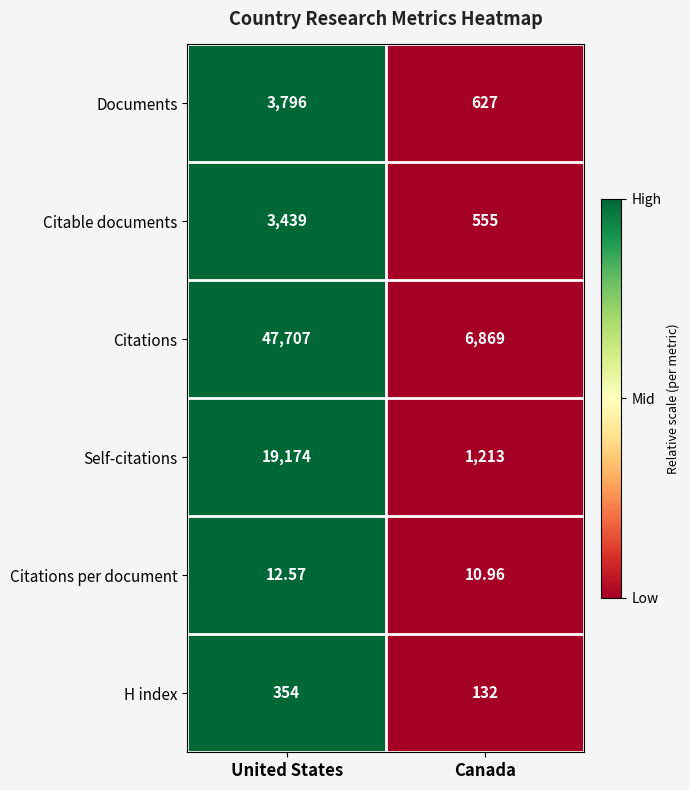

What is the total value across all series at United States?

74482.6